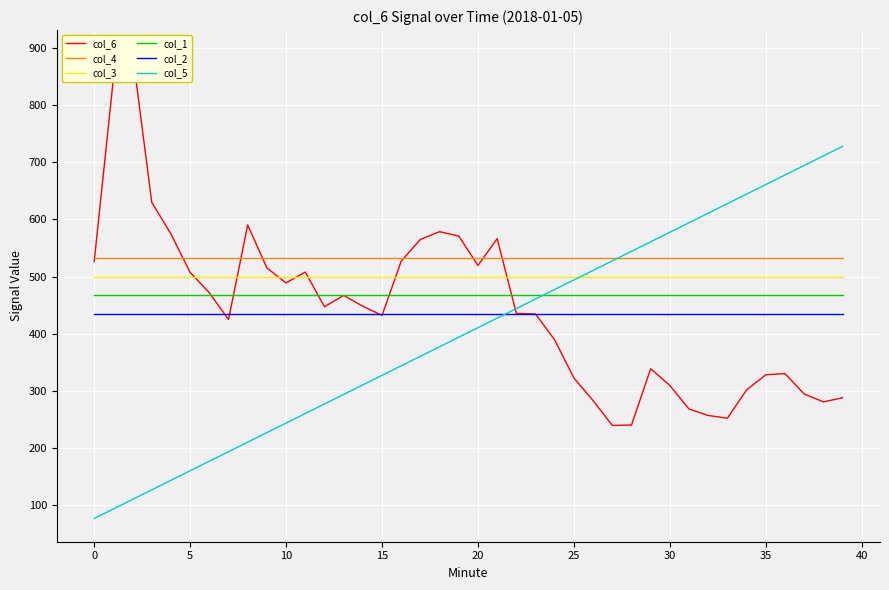

True or false: col_3 and col_1 cross at least once.

False